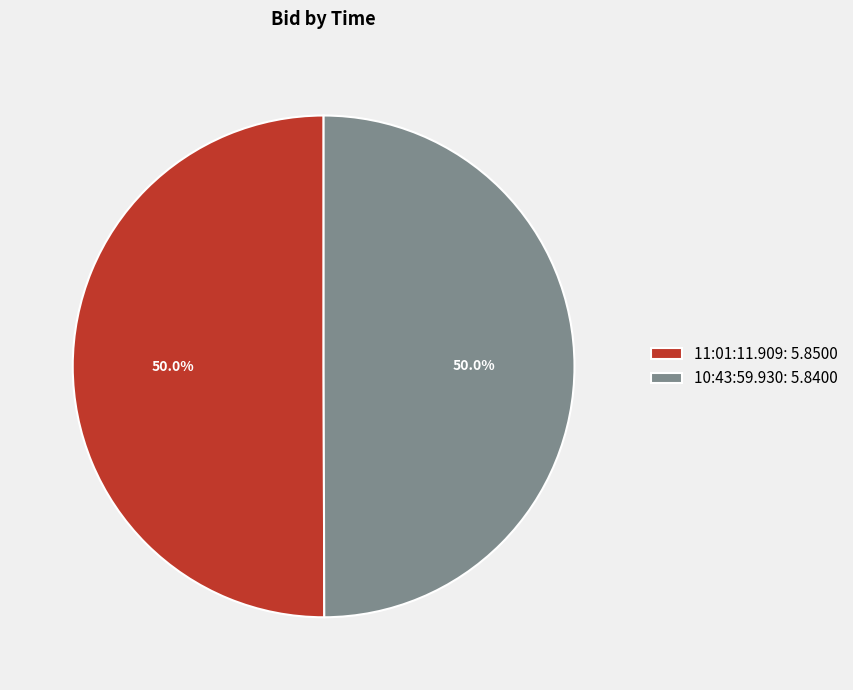

Count the number of slices in the pie.

2